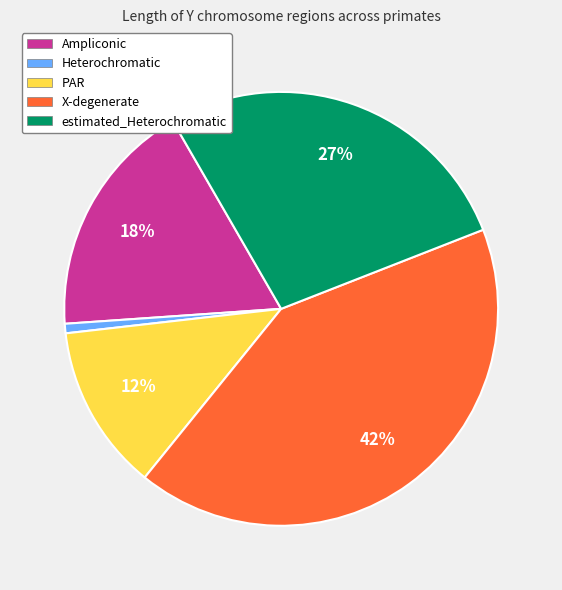

Count the number of slices in the pie.

5